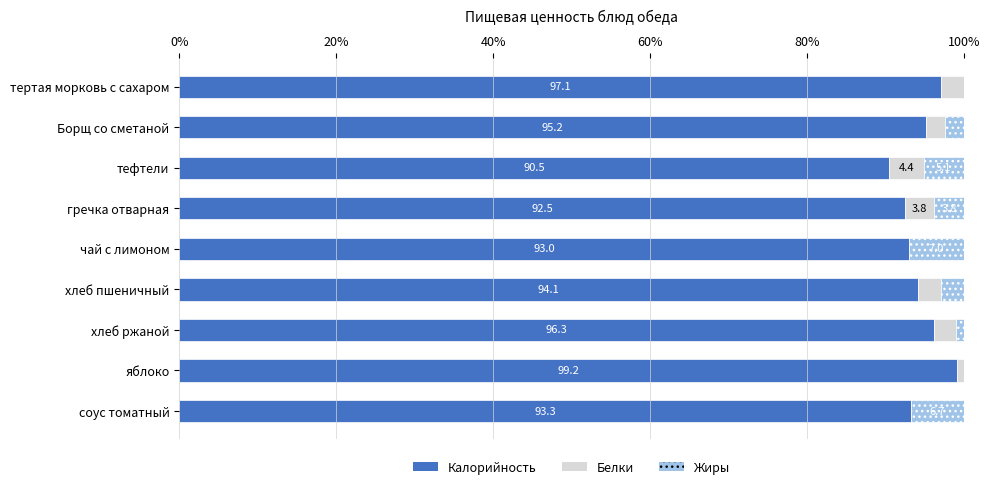

Count the number of categories in the chart.

9